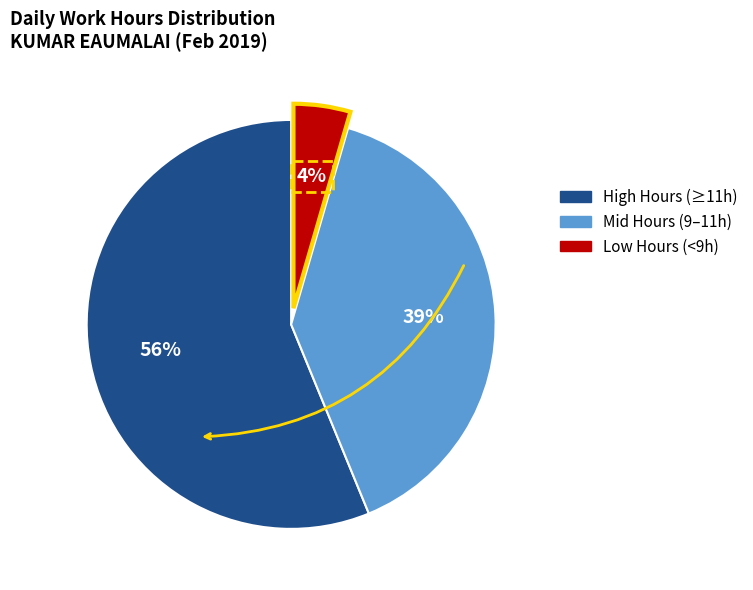

Is there any slice that represents more than half of the pie?

Yes